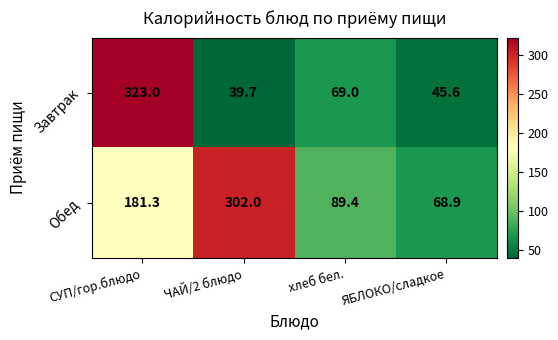

What is the approximate value of Завтрак at СУП/гор.блюдо?

323.0